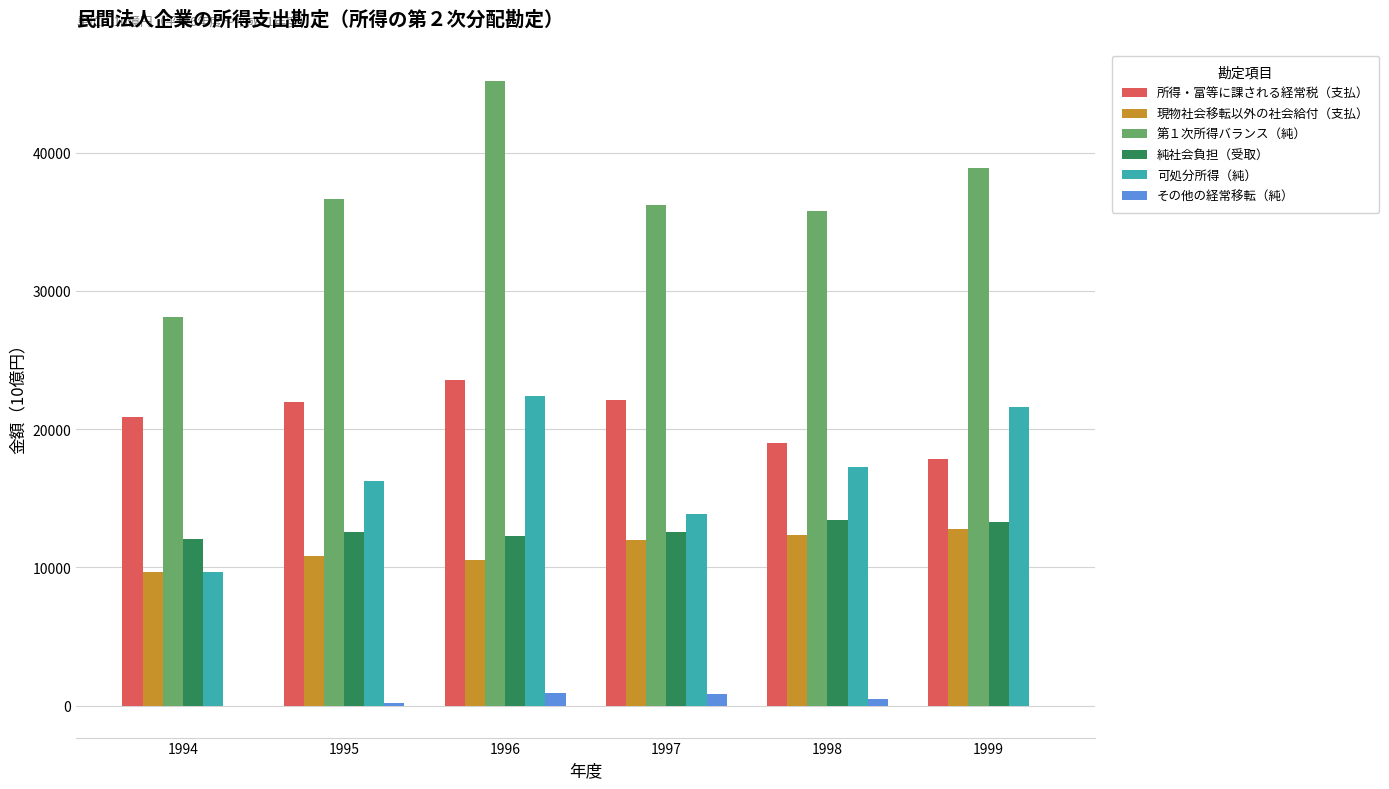

The 純社会負担（受取） series shows 12598.1 at 1997. True or false?

True